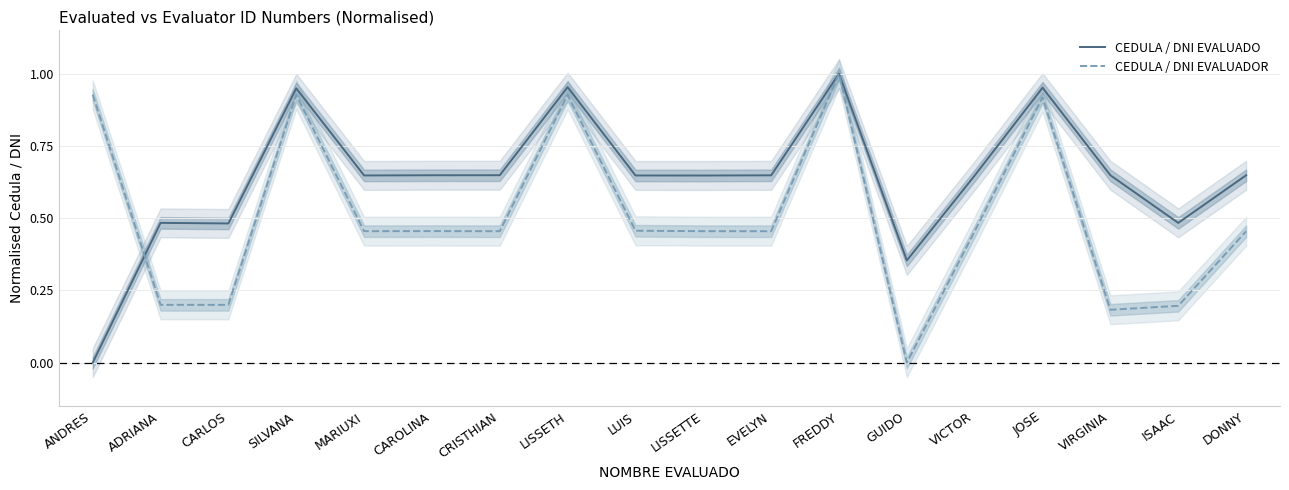

Which category has the lowest value in the CEDULA / DNI EVALUADO series?

ANDRES